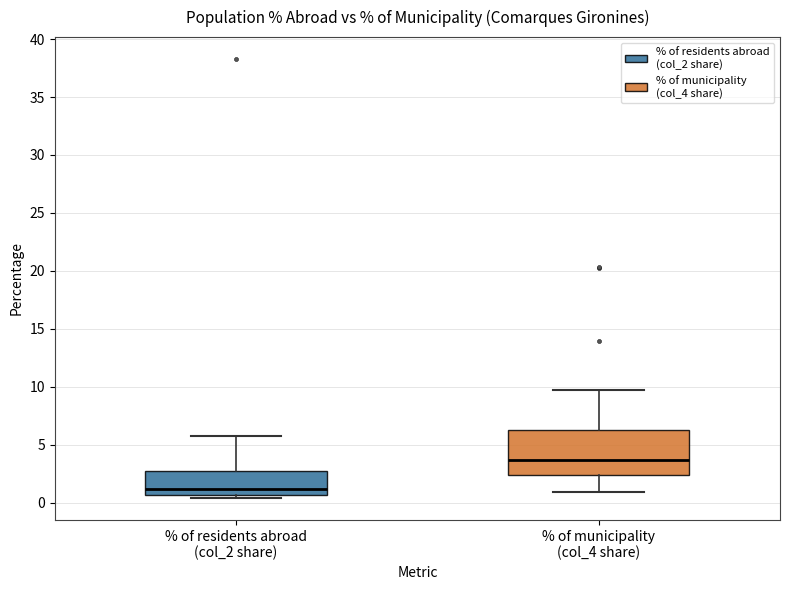

Where does the median line of the box for % of residents abroad (col_2 share) sit on the y-axis? The values are not printed on the chart, so give them approximately, as read against the axis.

1.0